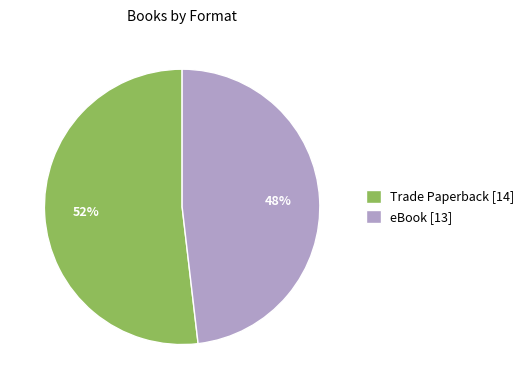

How many slices are in this pie chart?

2